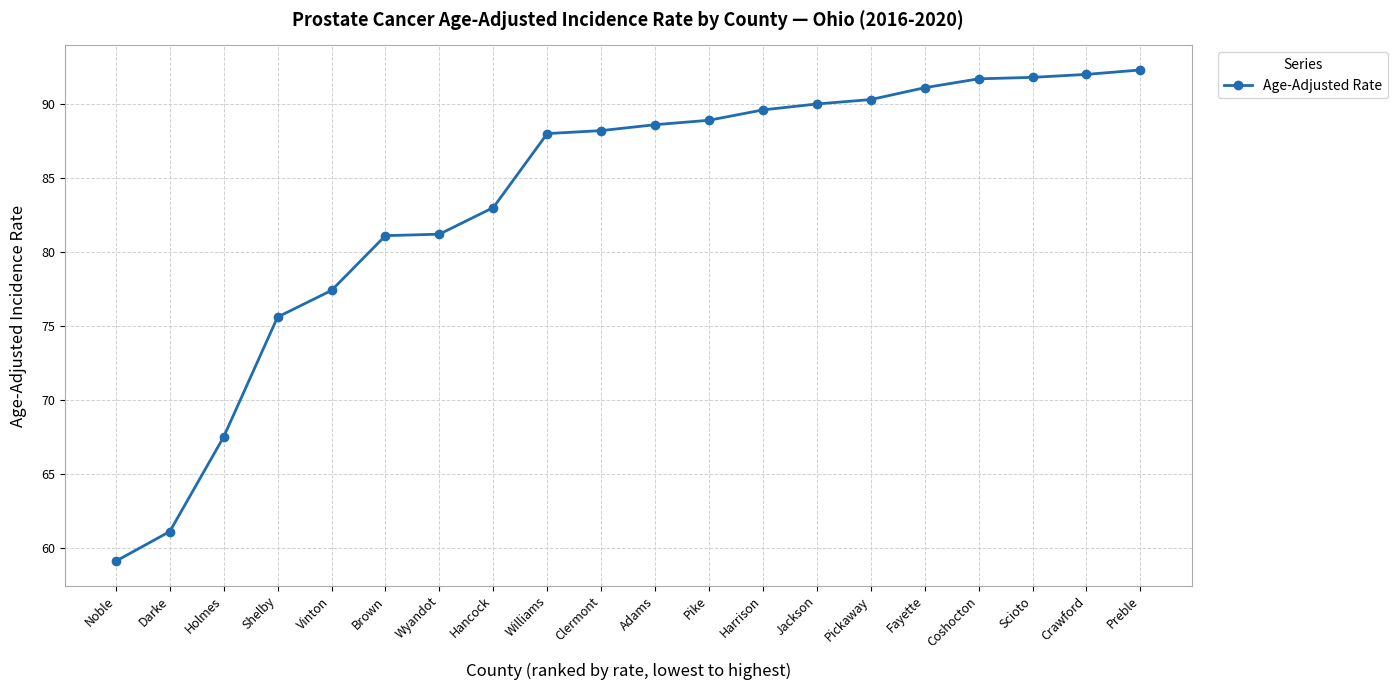

What is the value of the 6th point from the left?

81.1